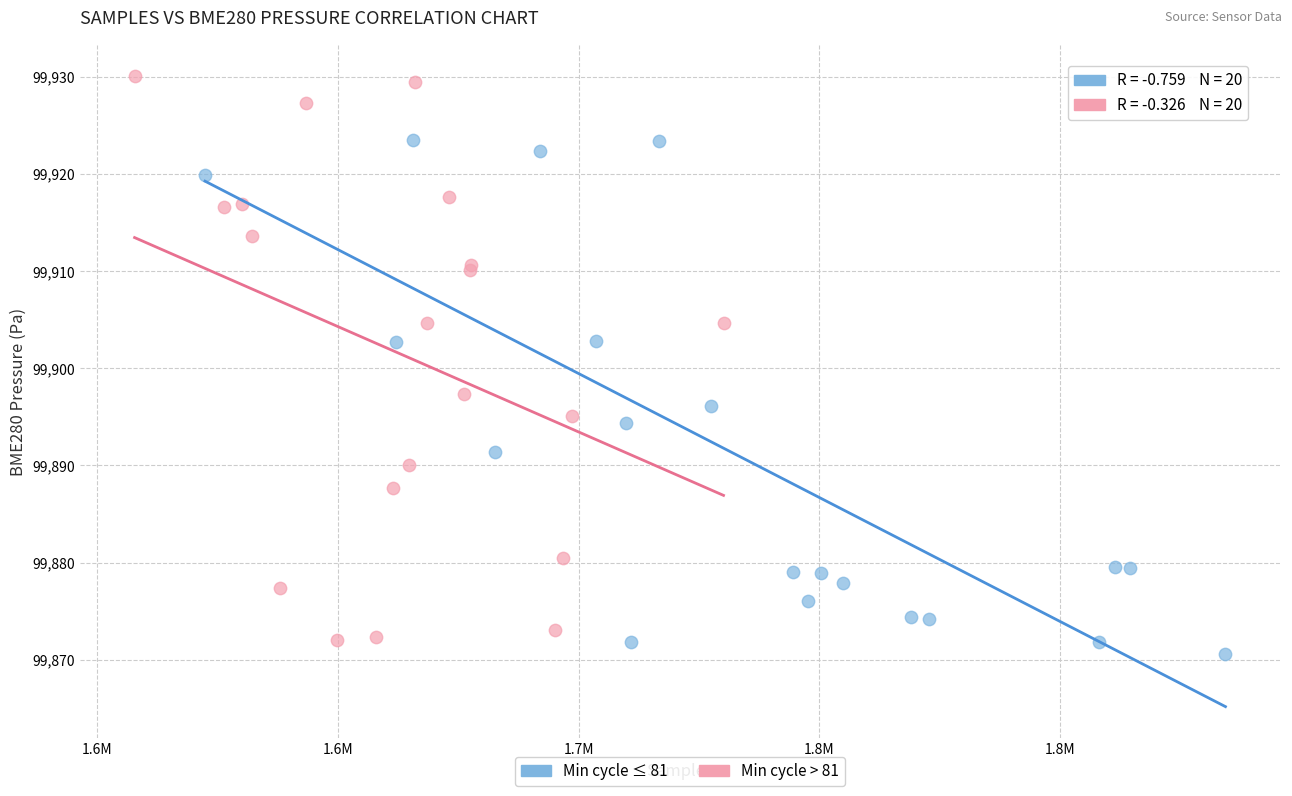

Which series contains the highest Y value?

Min cycle > 81